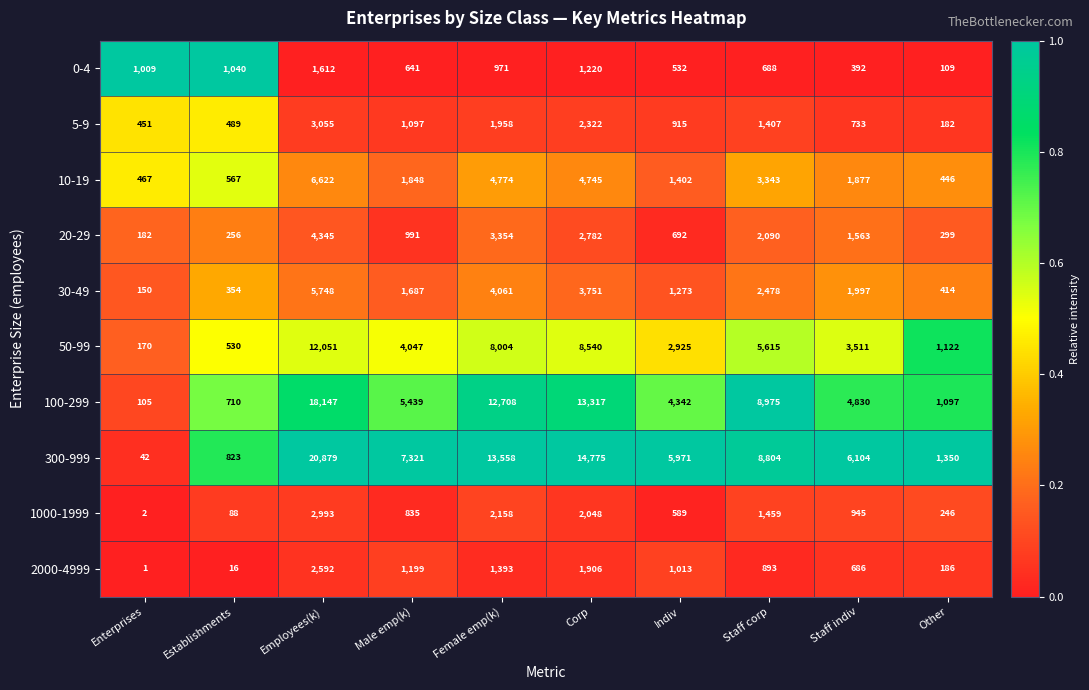

Which category has the highest value in the 50-99 series?

Employees(k)